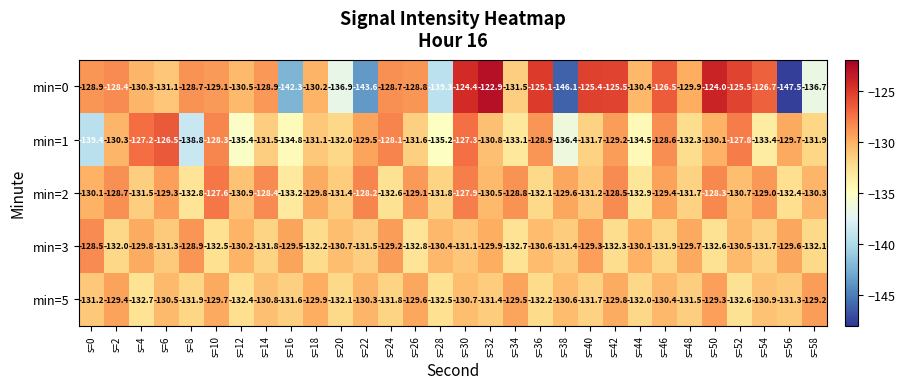

How many data points does each series have?

30